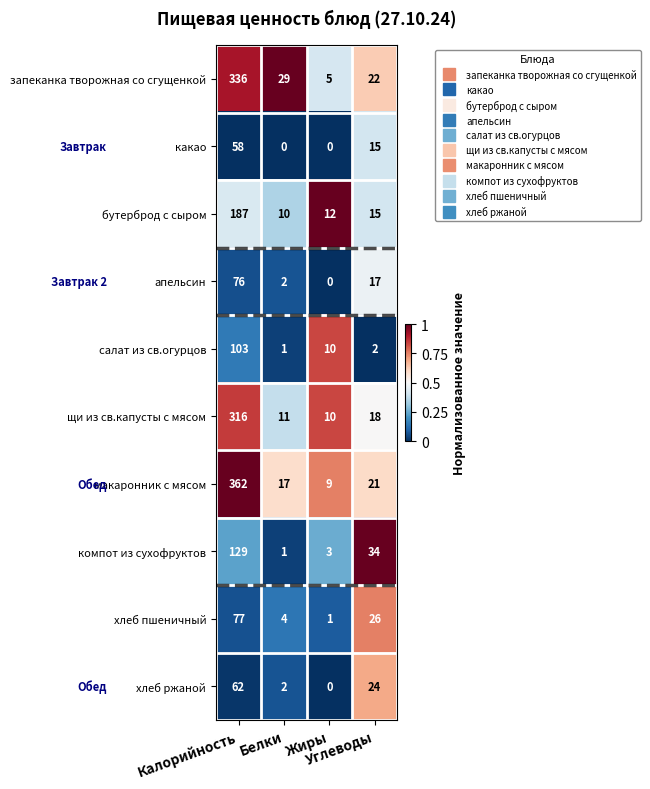

Count the number of data series in this chart.

10